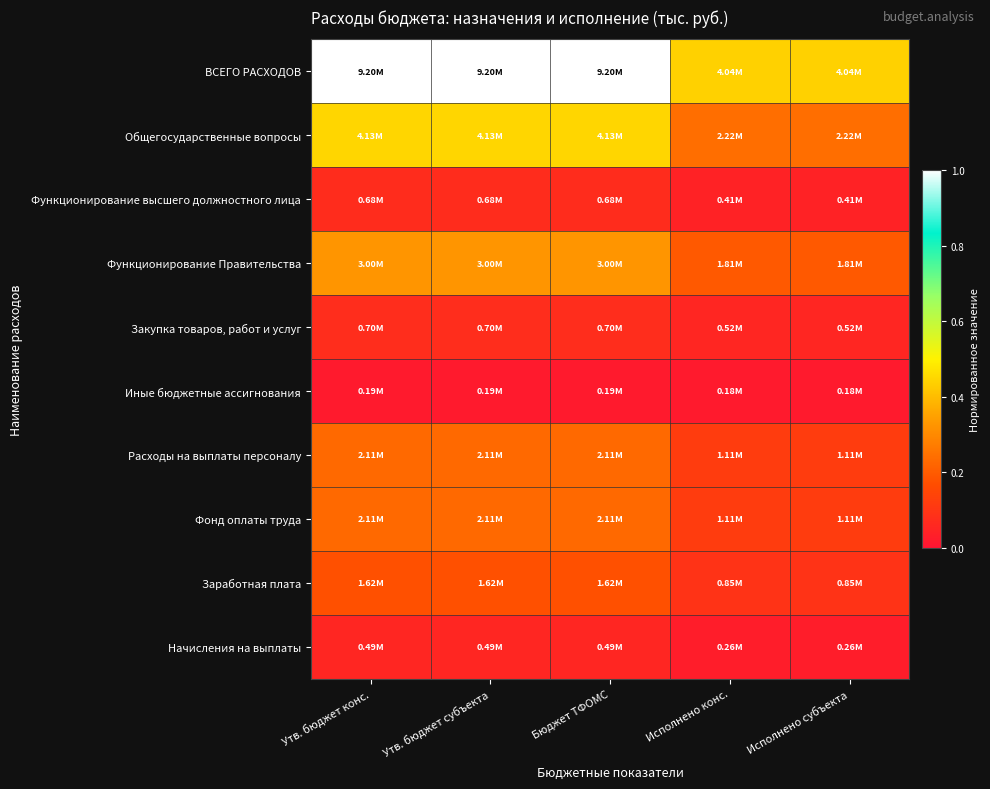

Which series has the largest total across all categories?

ВСЕГО РАСХОДОВ